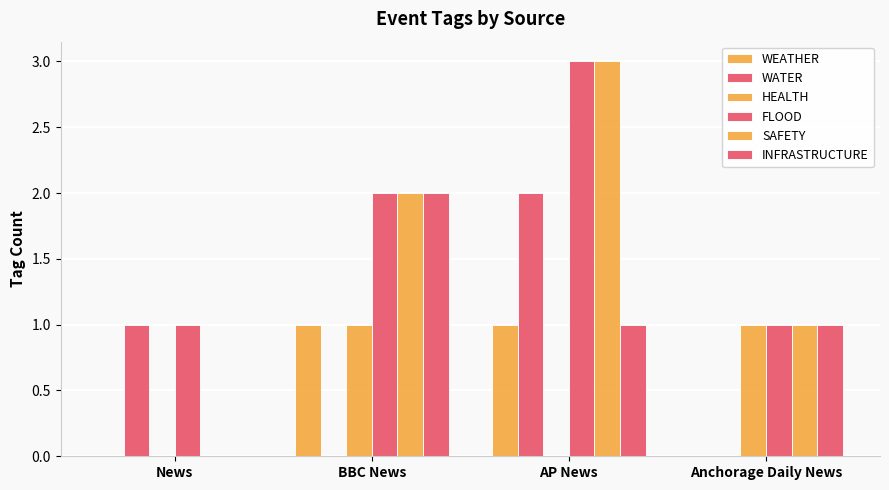

At how many categories does at least one series exceed 0?

4